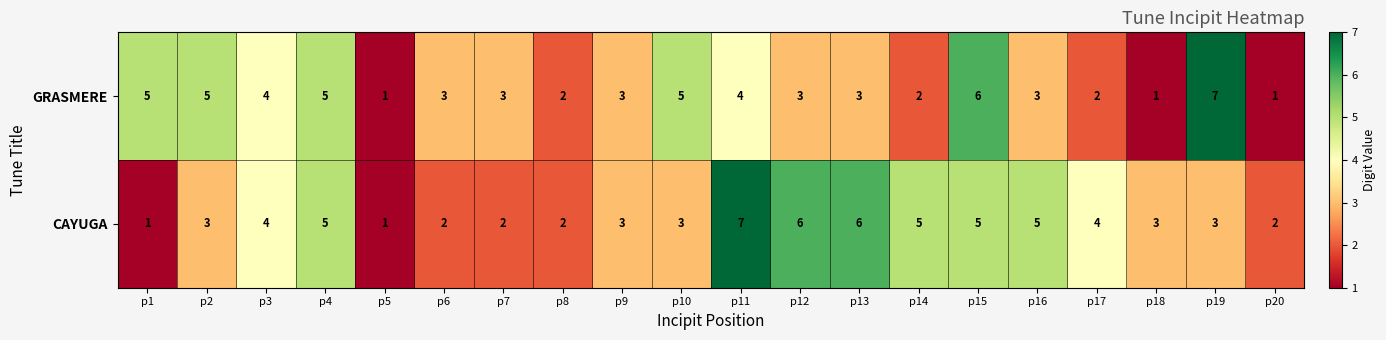

What is the average value of the CAYUGA series?

4